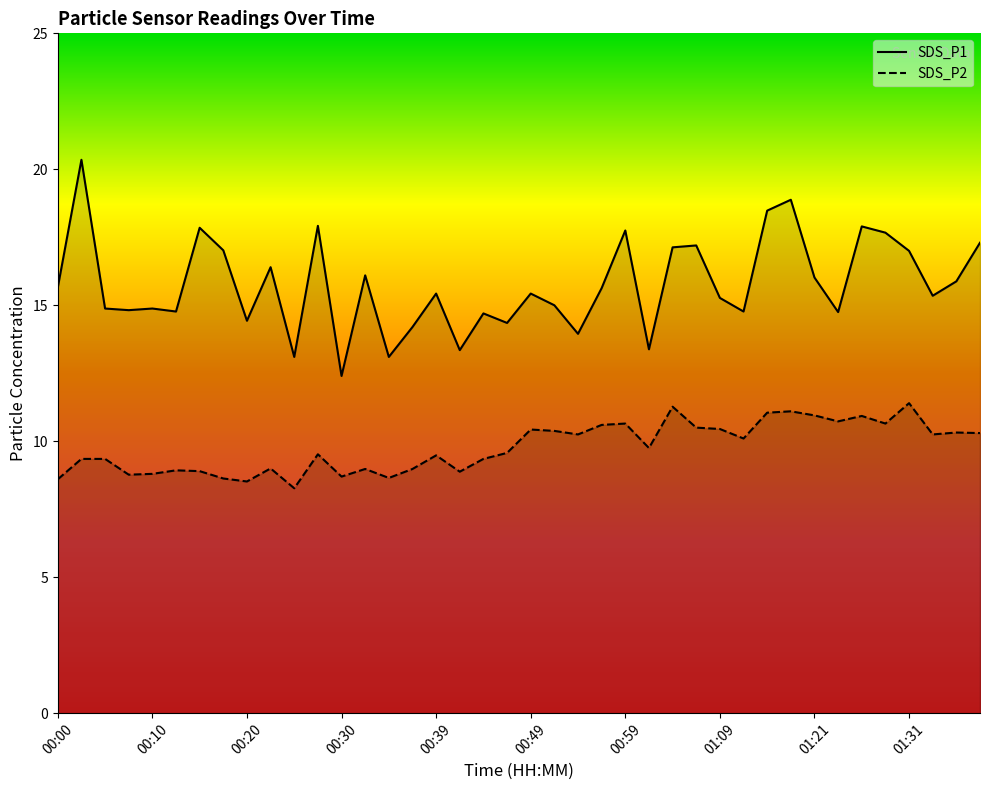

How many data points in SDS_P2 are above 9?

26